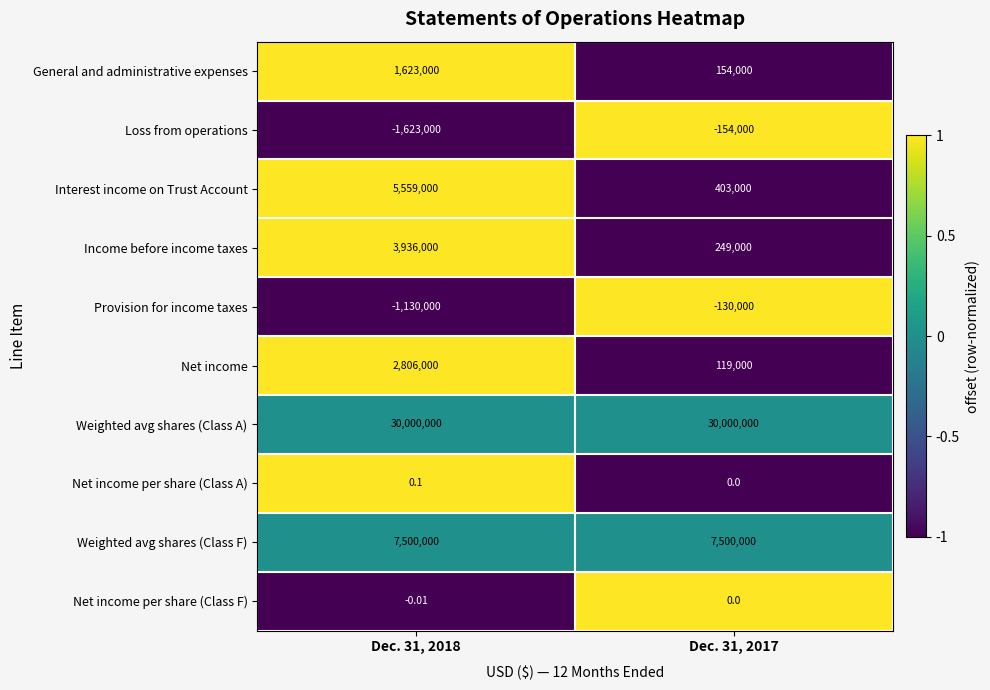

List the series in order of their peak value, lowest first.

Loss from operations, Provision for income taxes, Net income per share (Class F), Net income per share (Class A), General and administrative expenses, Net income, Income before income taxes, Interest income on Trust Account, Weighted avg shares (Class F), Weighted avg shares (Class A)